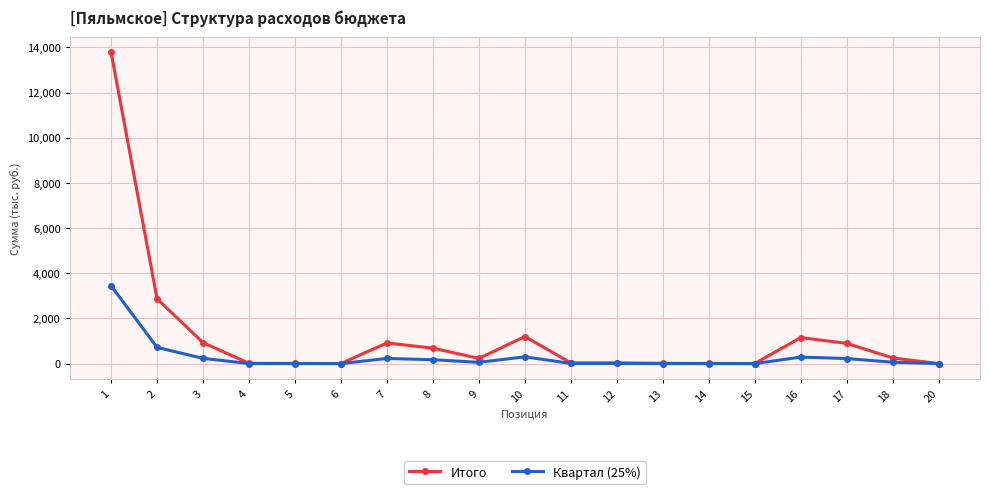

The value of Итого at 10 is 1198.0. True or false?

True